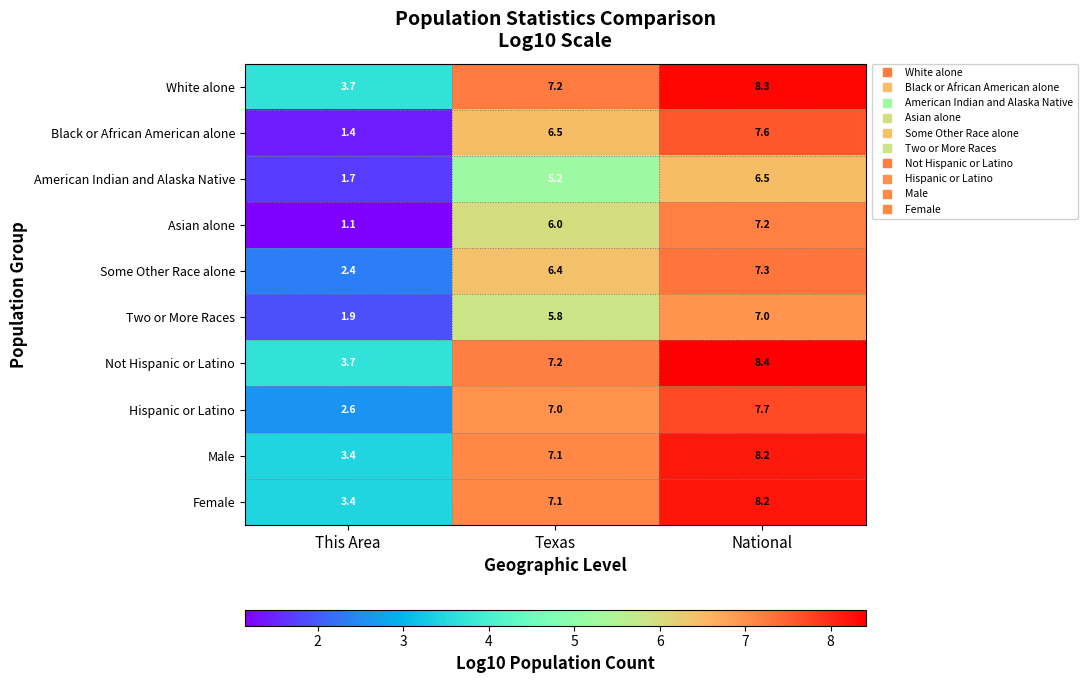

What is the difference between the highest and lowest values at This Area?

2.6